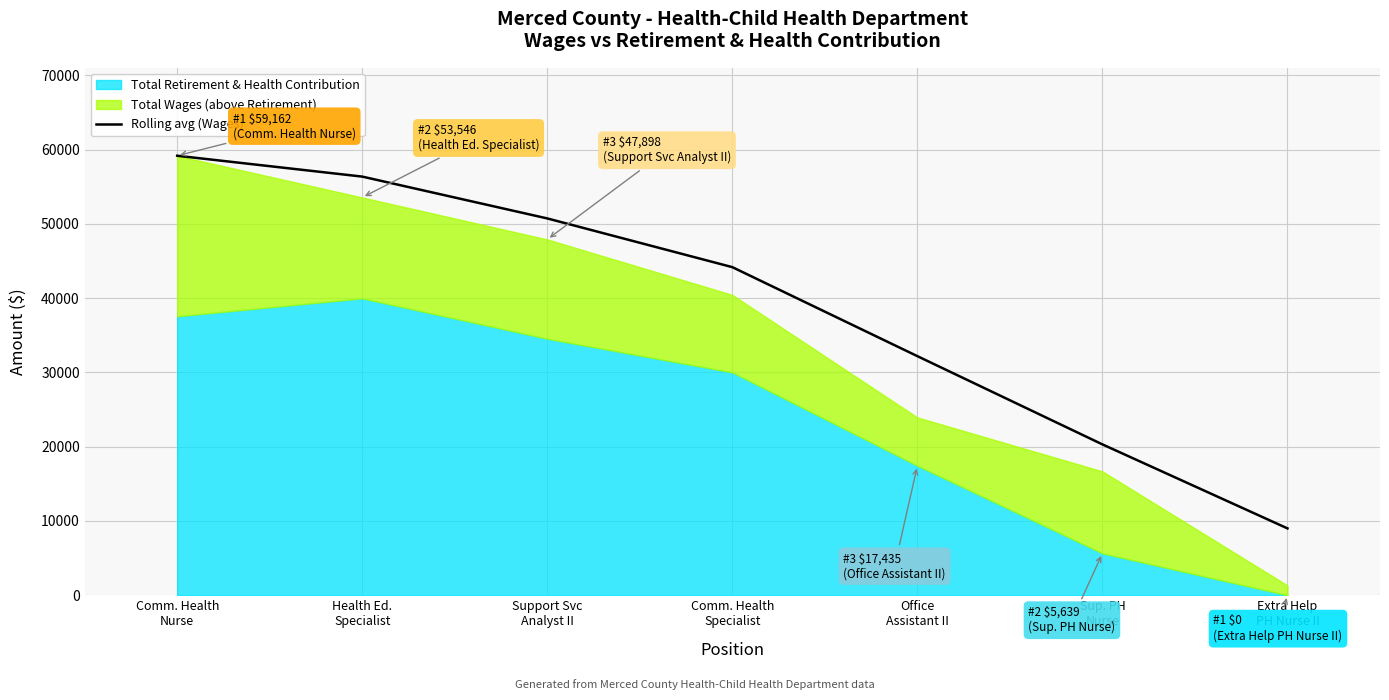

What is the maximum value shown in the chart?

59162.0